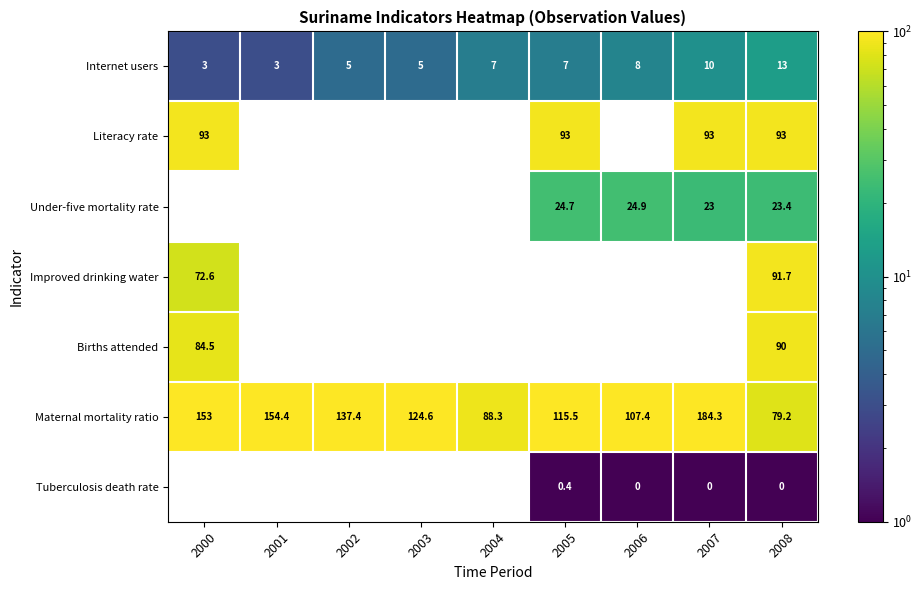

The Maternal mortality ratio series shows 137.4 at 2002. True or false?

True